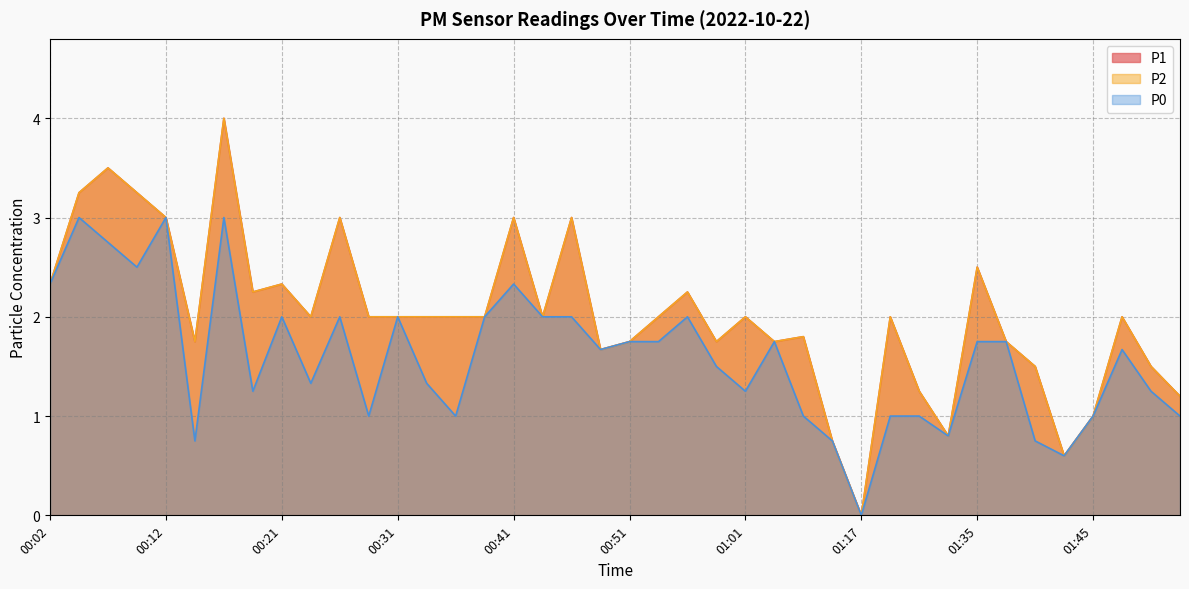

Which series has the largest total across all categories?

P1